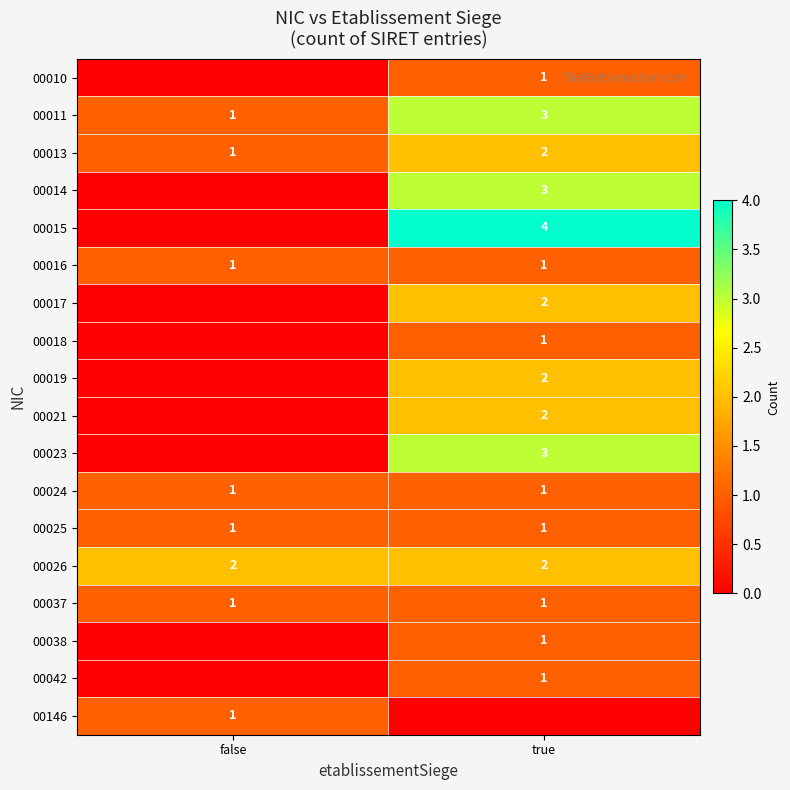

The 00042 series shows 1 at true. True or false?

True